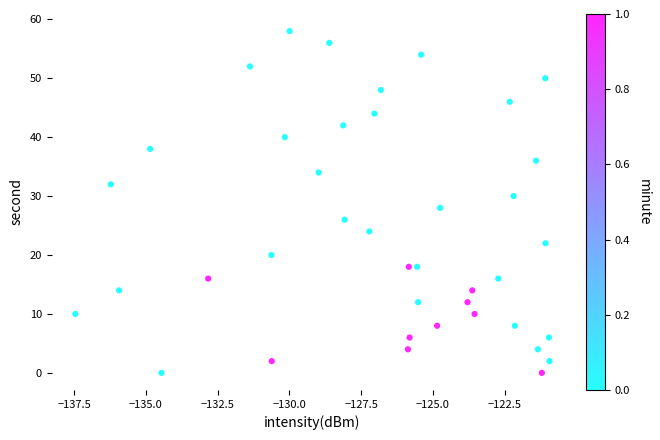

What is the range of Y values (max minus min)?

58